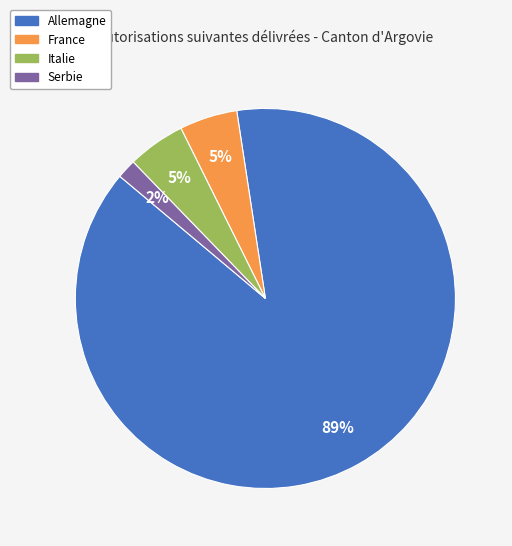

Does any single category account for the majority?

Yes